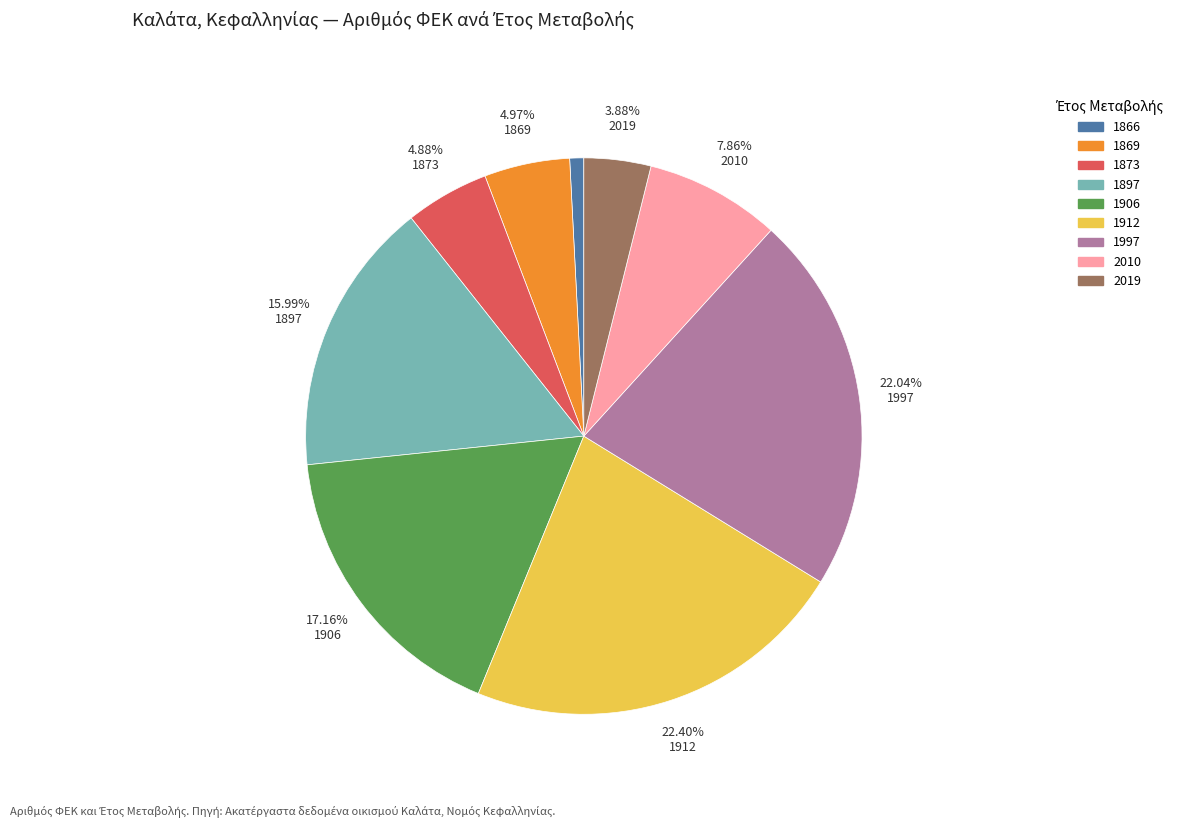

To the nearest percent, what is the difference between the largest and smallest slice percentages?

22%